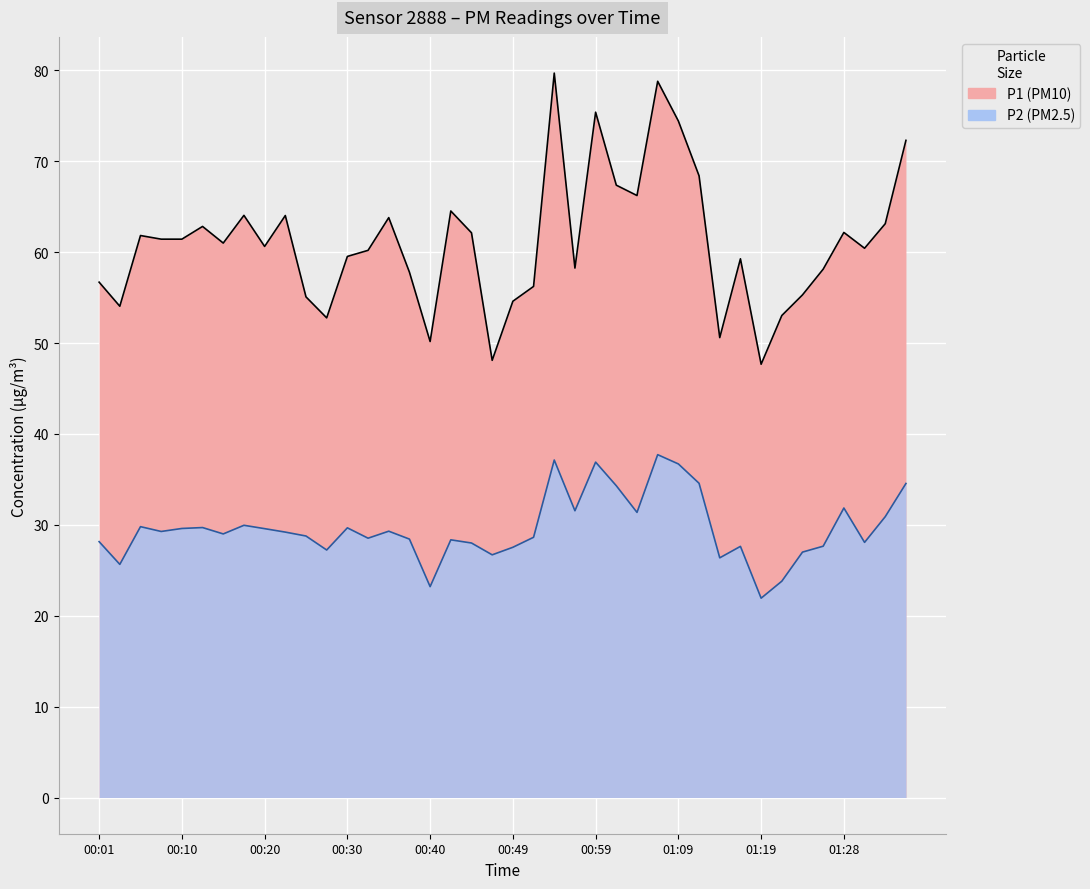

The value of P2 at 00:47 is 14.1. True or false?

False